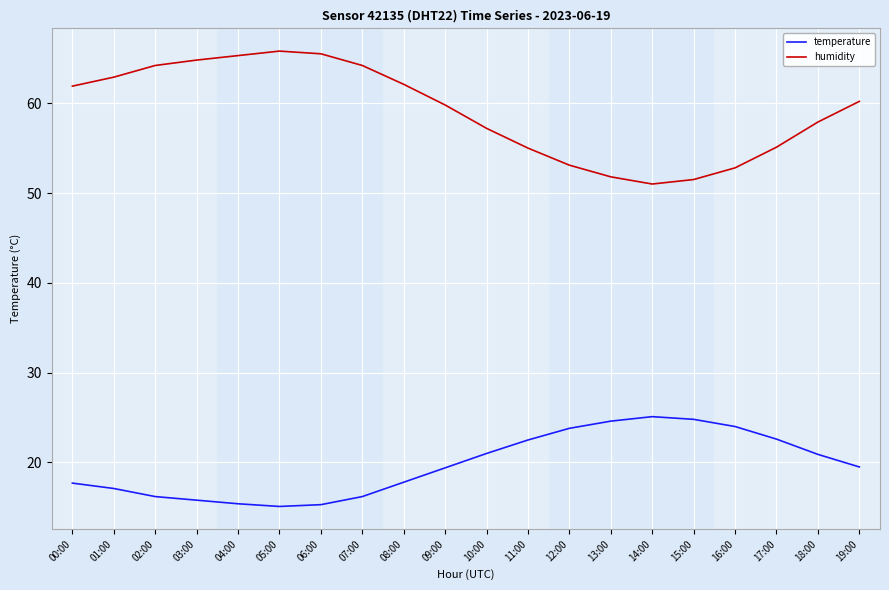

What is the lowest value of the temperature series?

15.1